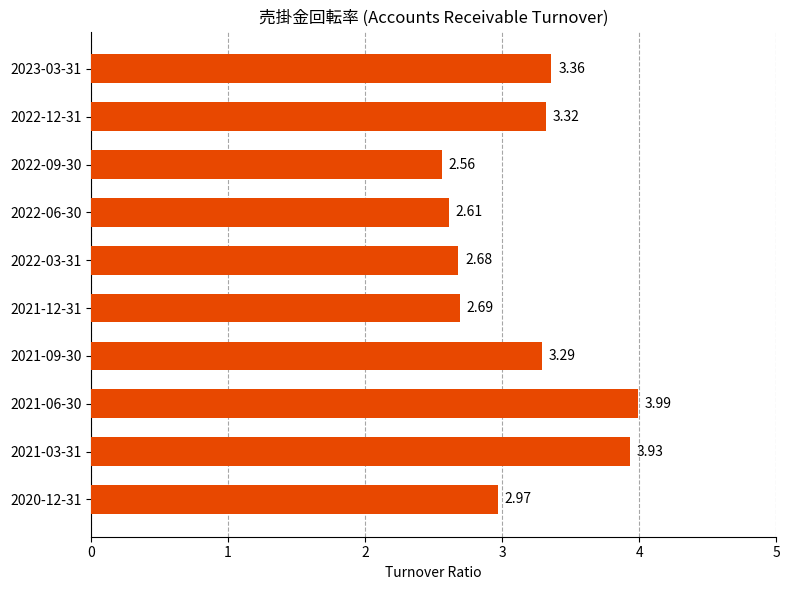

Rank the categories by value from lowest to highest.

2022-09-30, 2022-06-30, 2022-03-31, 2021-12-31, 2020-12-31, 2021-09-30, 2022-12-31, 2023-03-31, 2021-03-31, 2021-06-30